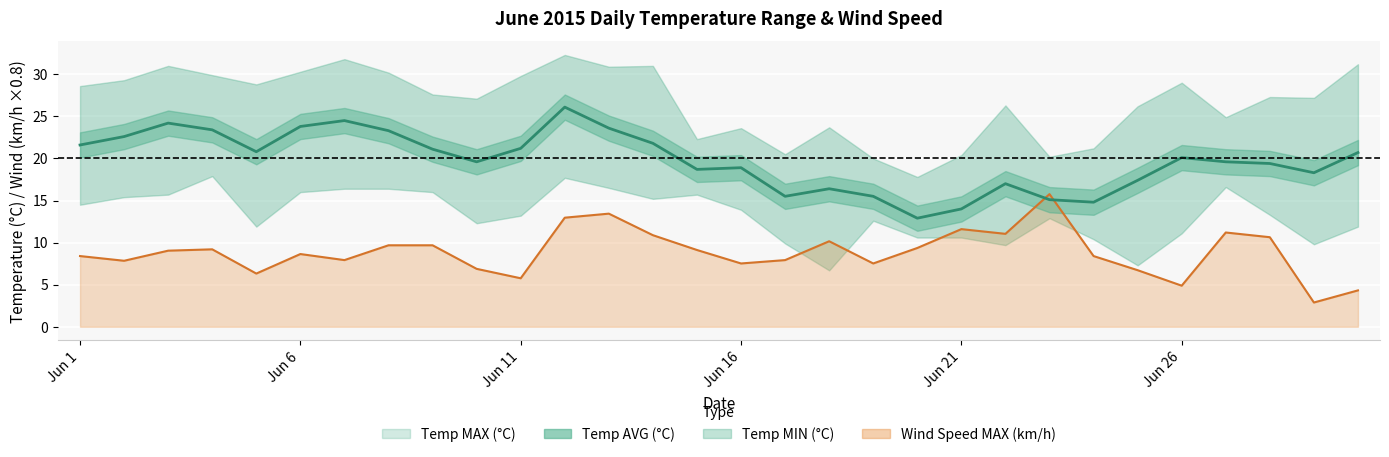

What is the sum of all values?

591.9